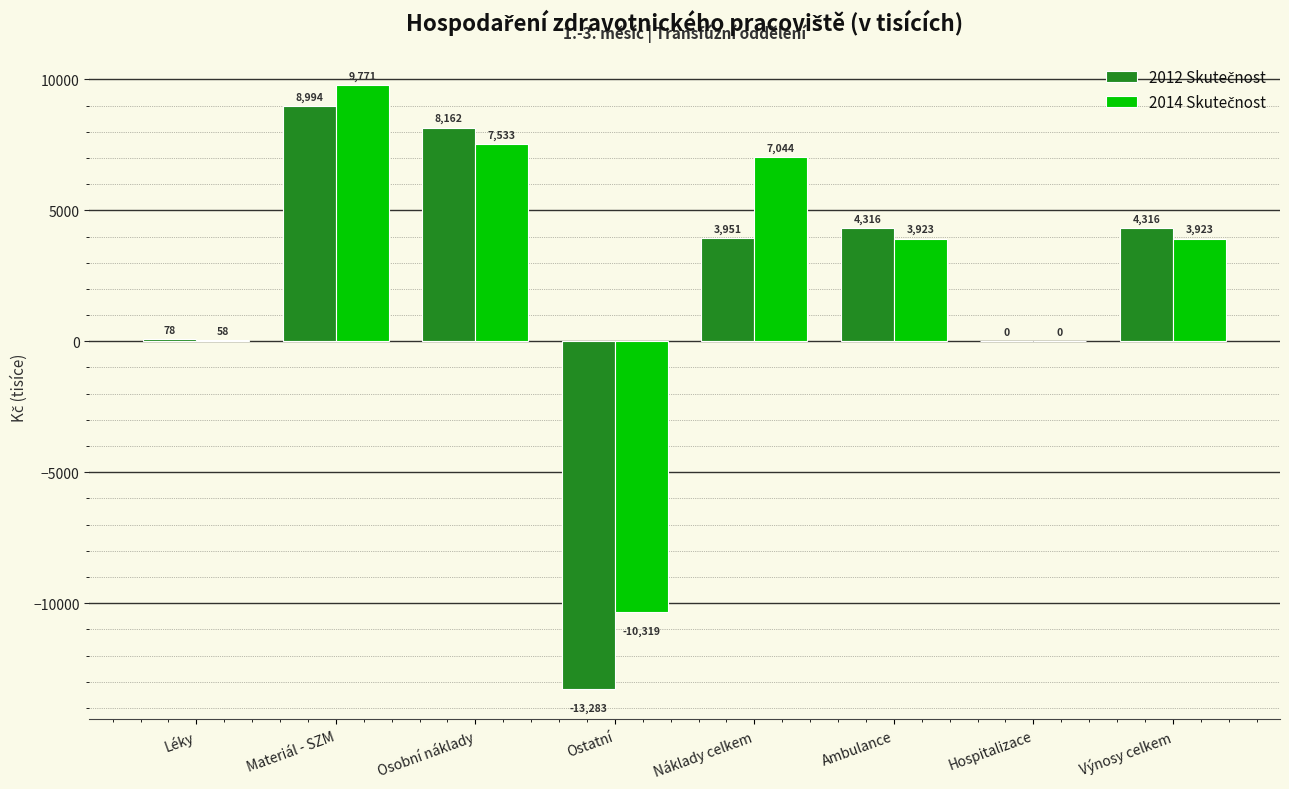

At which category does the chart reach its peak across all series?

Materiál - SZM